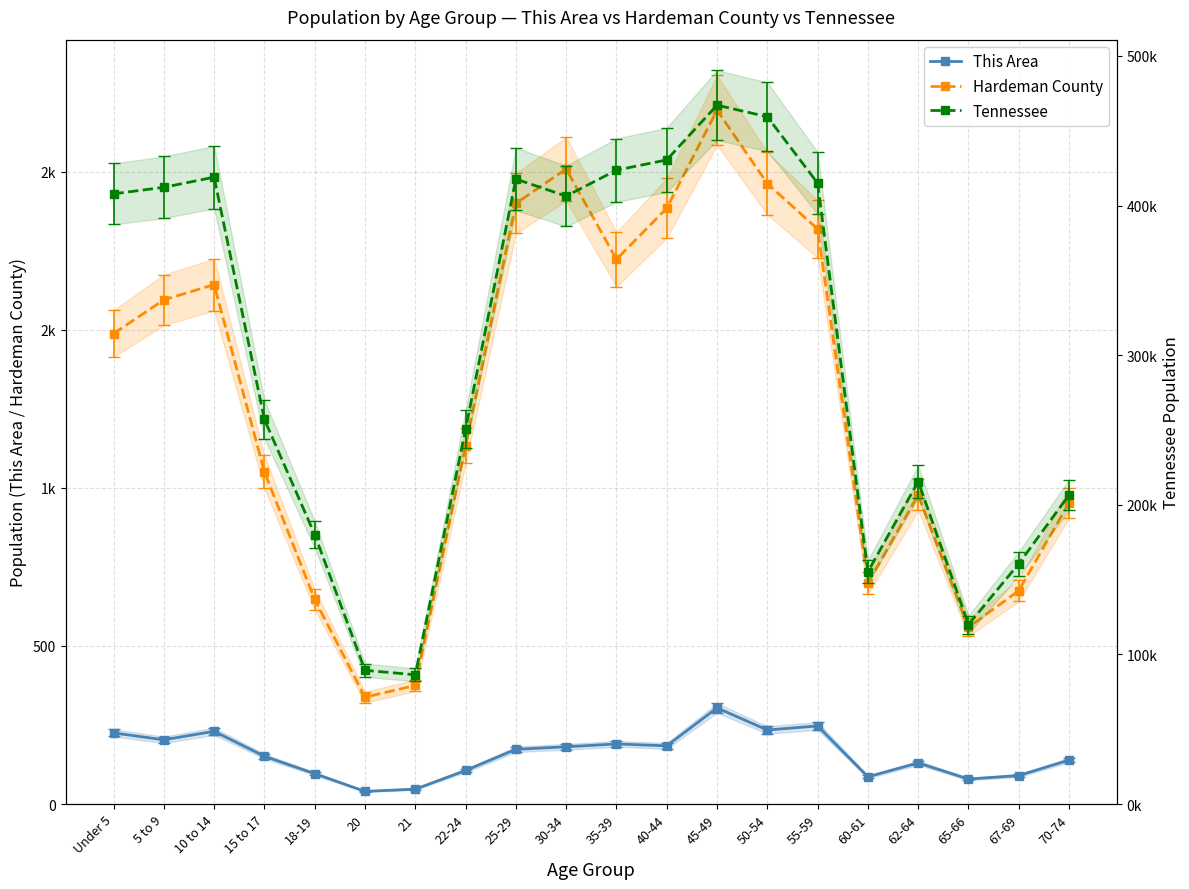

What is the value of the This Area point at the 10th from the left?

181